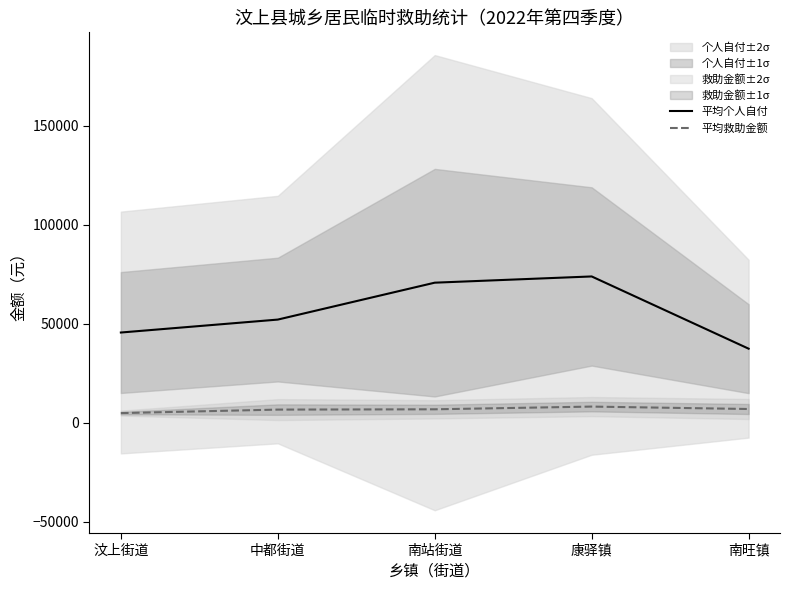

How many interior local peaks does the 平均个人自付 series have?

1